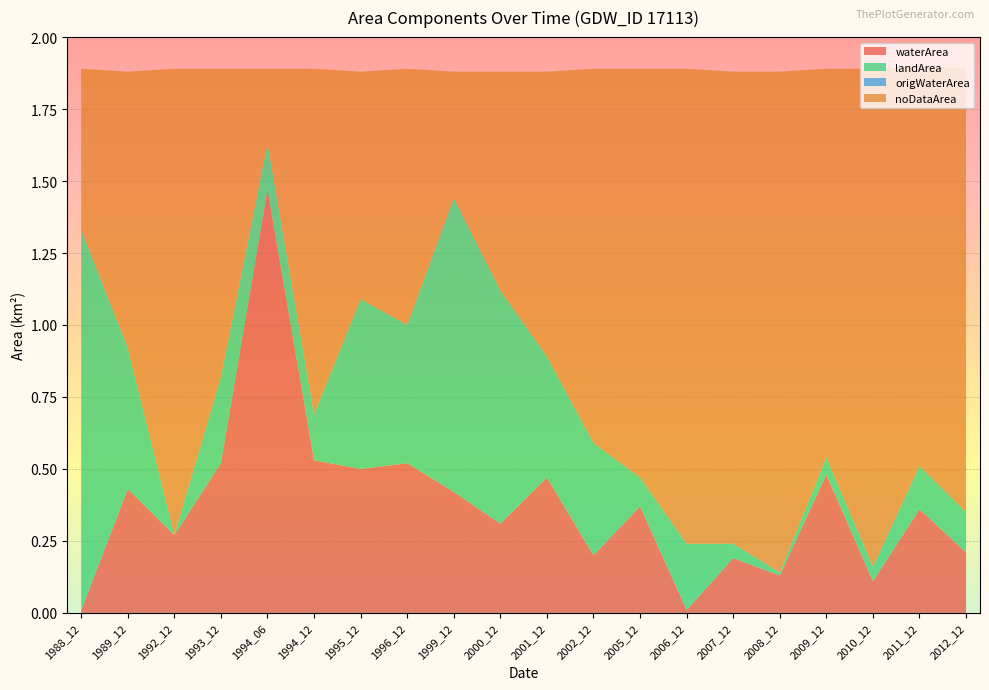

Reading left to right, extract all data points from this chart.

waterArea: 1988_12=0.0	1989_12=0.4	1992_12=0.3	1993_12=0.5	1994_06=1.5	1994_12=0.5	1995_12=0.5	1996_12=0.5	1999_12=0.4	2000_12=0.3	2001_12=0.5	2002_12=0.2	2005_12=0.4	2006_12=0.0	2007_12=0.2	2008_12=0.1	2009_12=0.5	2010_12=0.1	2011_12=0.4	2012_12=0.2
landArea: 1988_12=1.3	1989_12=0.5	1992_12=0.0	1993_12=0.3	1994_06=0.2	1994_12=0.2	1995_12=0.6	1996_12=0.5	1999_12=1.0	2000_12=0.8	2001_12=0.4	2002_12=0.4	2005_12=0.1	2006_12=0.2	2007_12=0.1	2008_12=0.0	2009_12=0.1	2010_12=0.1	2011_12=0.1	2012_12=0.1
origWaterArea: 1988_12=0.0	1989_12=0.0	1992_12=0.0	1993_12=0.0	1994_06=0.0	1994_12=0.0	1995_12=0.0	1996_12=0.0	1999_12=0.0	2000_12=0.0	2001_12=0.0	2002_12=0.0	2005_12=0.0	2006_12=0.0	2007_12=0.0	2008_12=0.0	2009_12=0.0	2010_12=0.0	2011_12=0.0	2012_12=0.0
noDataArea: 1988_12=0.6	1989_12=1.0	1992_12=1.6	1993_12=1.1	1994_06=0.3	1994_12=1.2	1995_12=0.8	1996_12=0.9	1999_12=0.4	2000_12=0.8	2001_12=1.0	2002_12=1.3	2005_12=1.4	2006_12=1.6	2007_12=1.6	2008_12=1.7	2009_12=1.4	2010_12=1.7	2011_12=1.4	2012_12=1.5